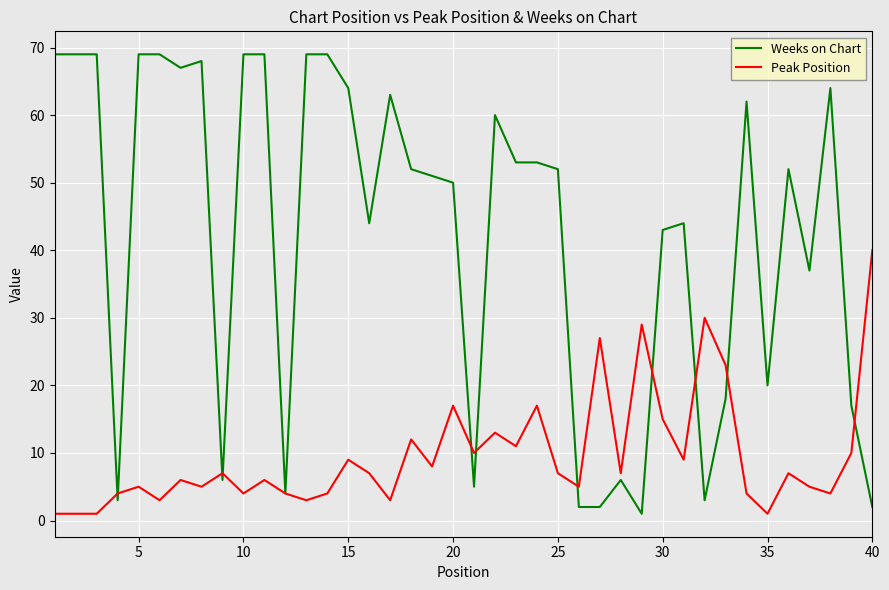

Which series has the largest total across all categories?

Weeks on Chart